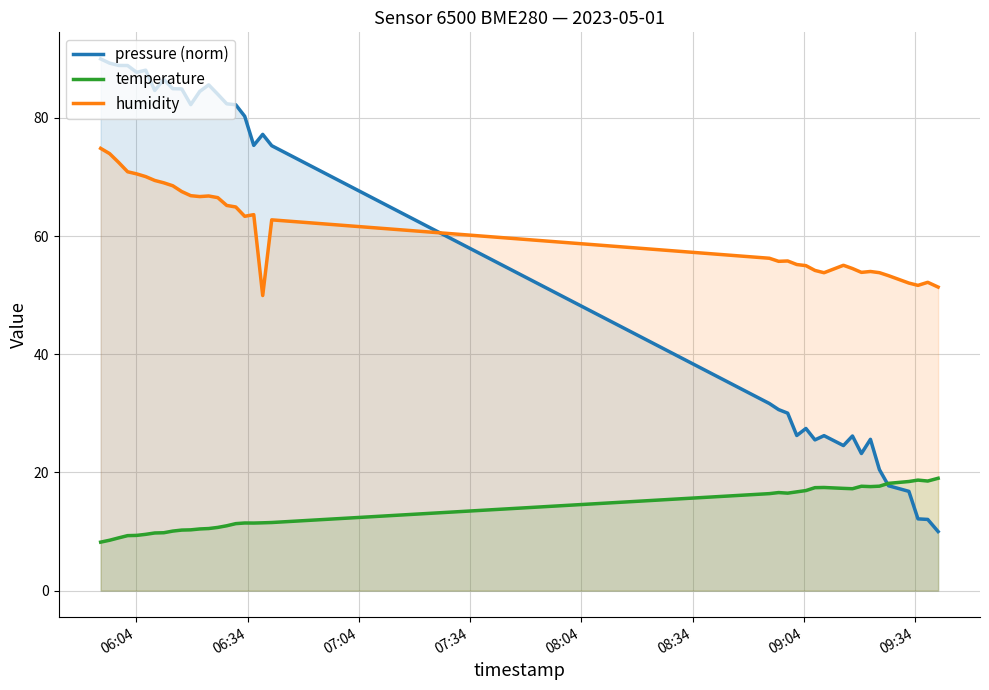

Which series has the largest total across all categories?

humidity